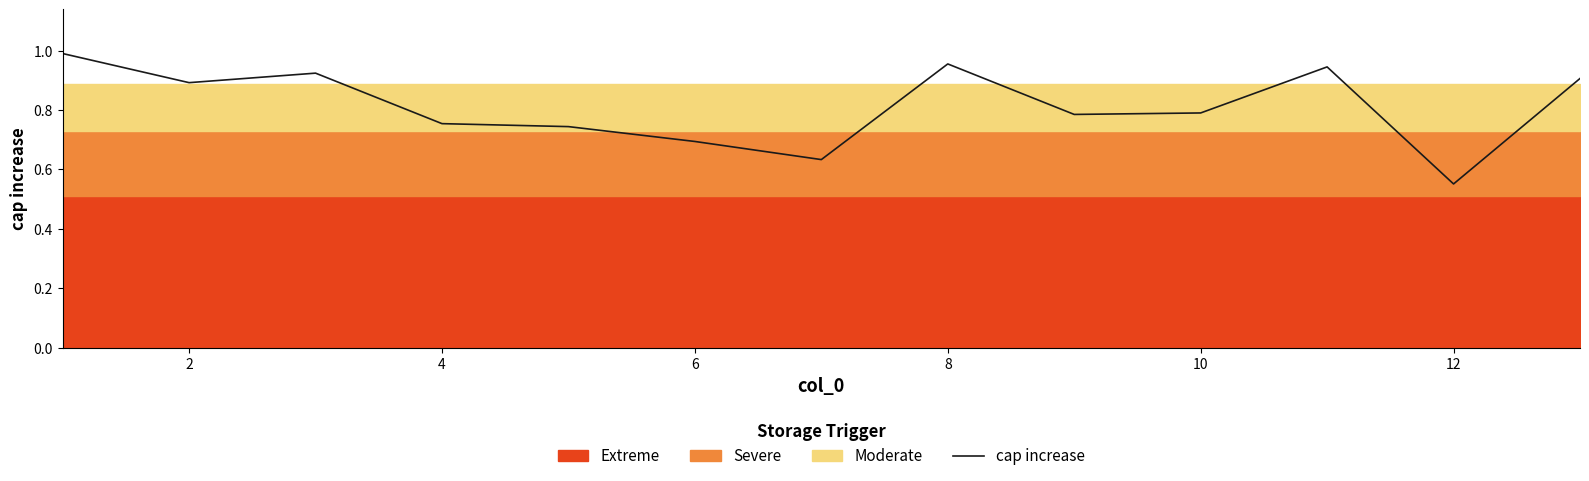

True or false: cap increase has a value of 1.0 at 6.

False